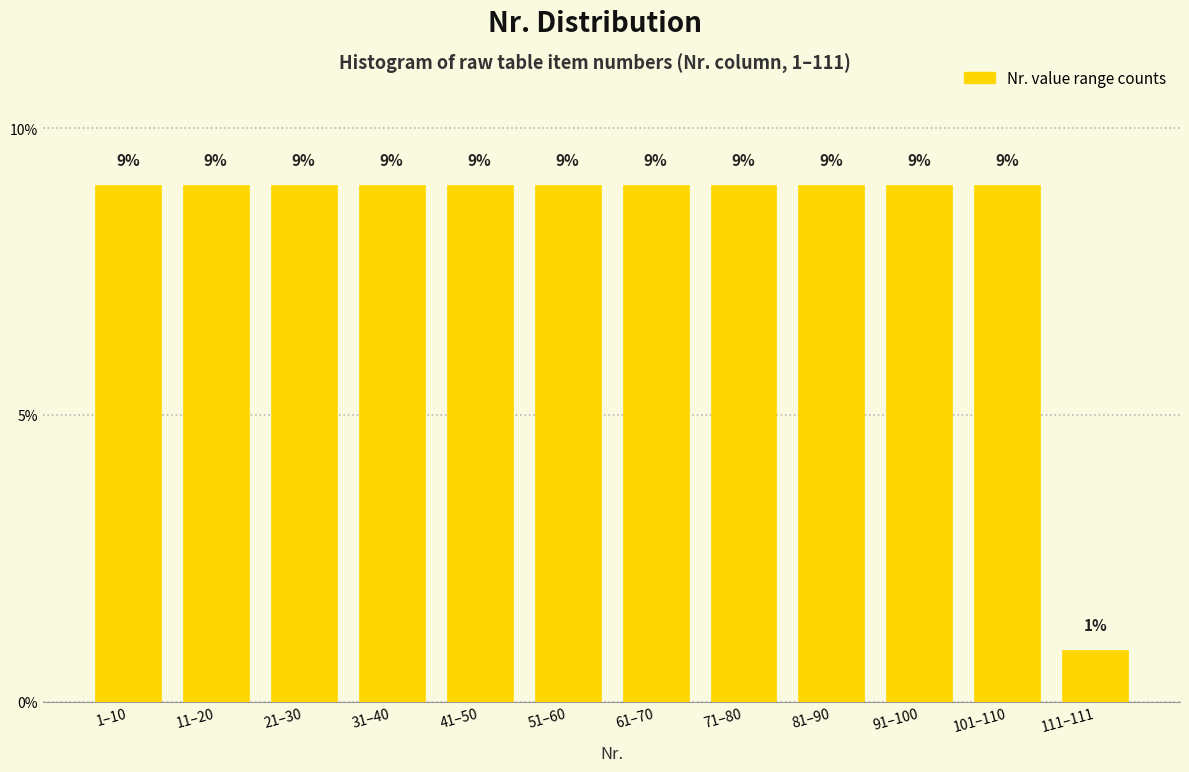

What is the sum of the values at 11–20 and 41–50?

18.0